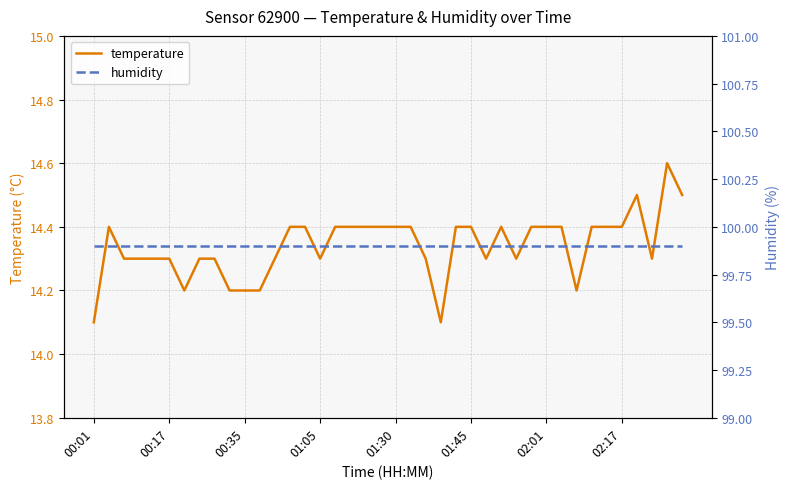

What is the maximum value shown in the chart?

99.9